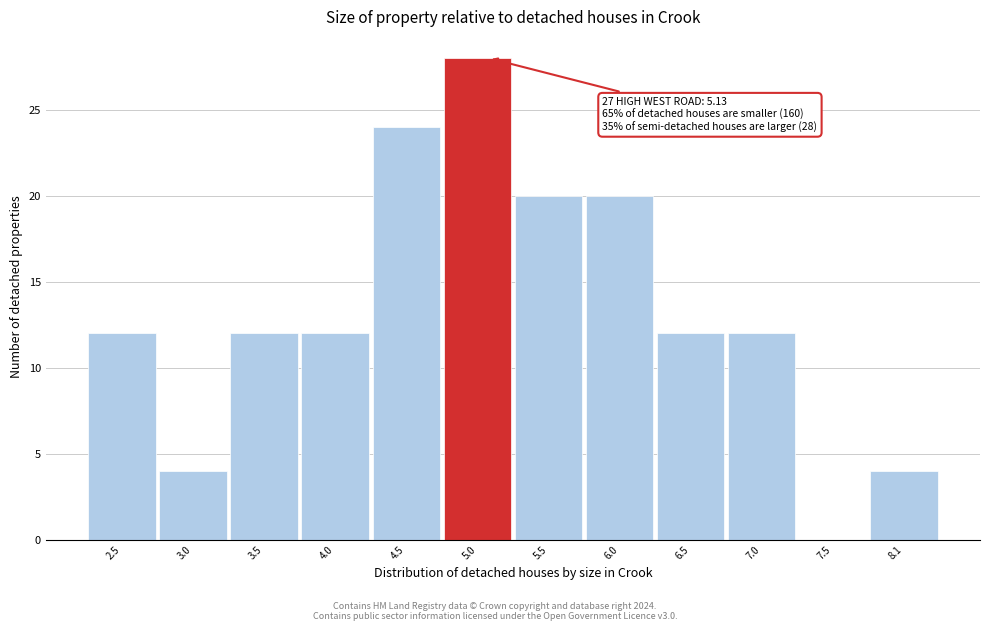

Over which range of the x-axis is the bar tallest?

4.8 to 5.3